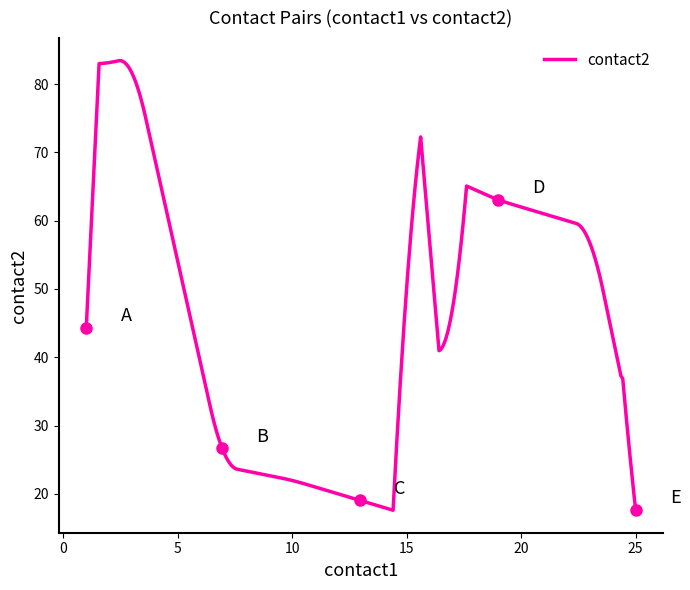

How many lines are shown in the chart?

1